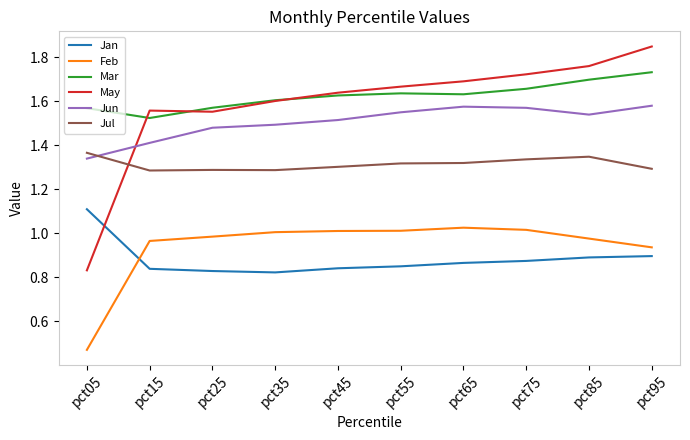

What is the difference between the maximum and minimum values in the Jul series?

0.1